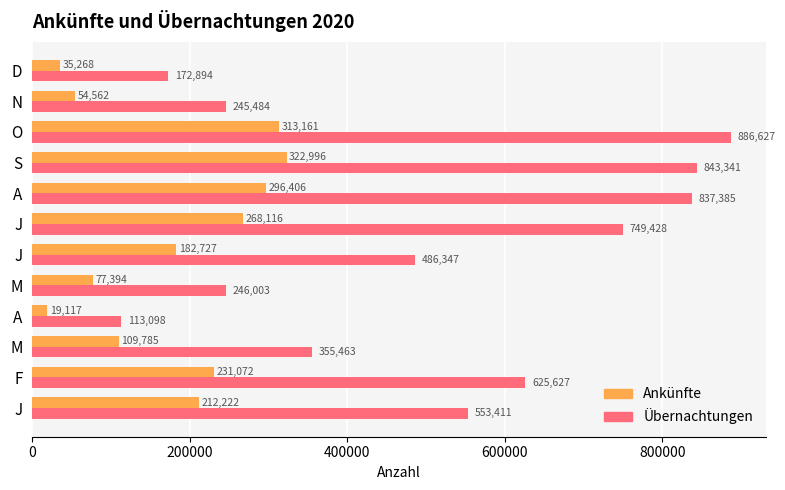

How many categories are shown in the chart?

12